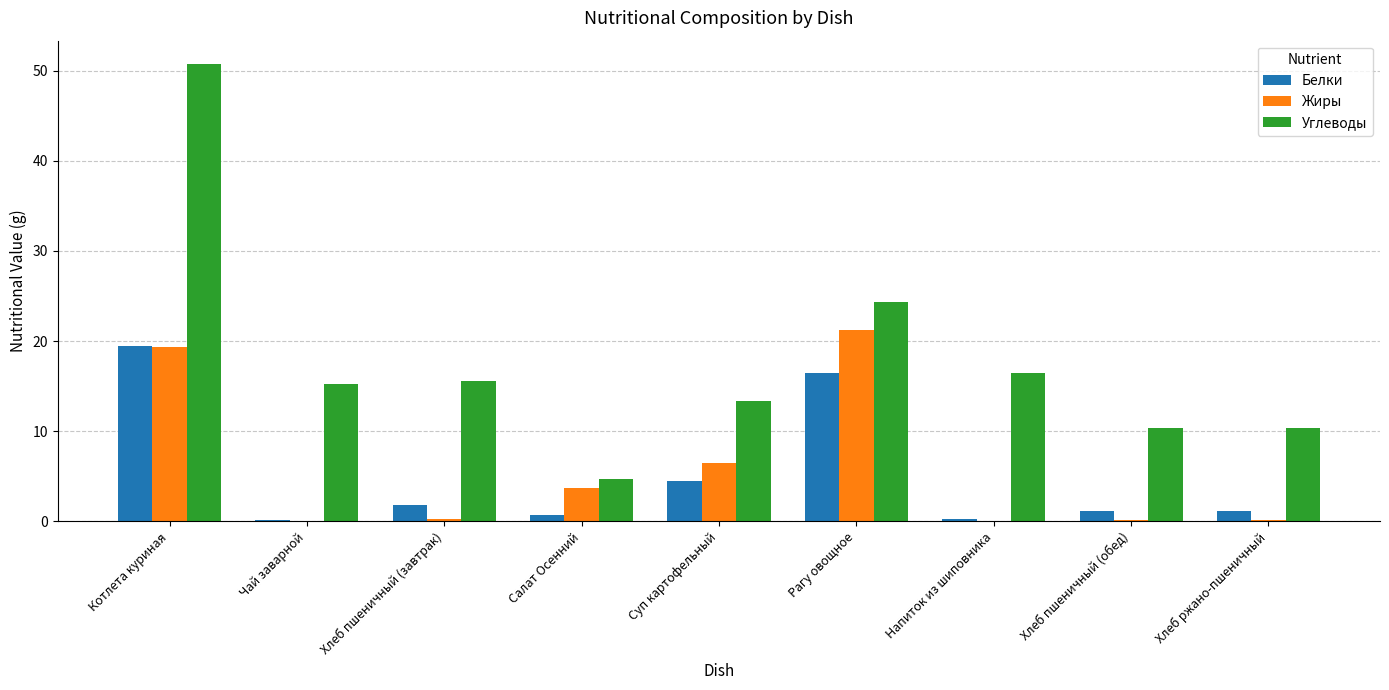

What is the highest value of the Жиры series?

21.2